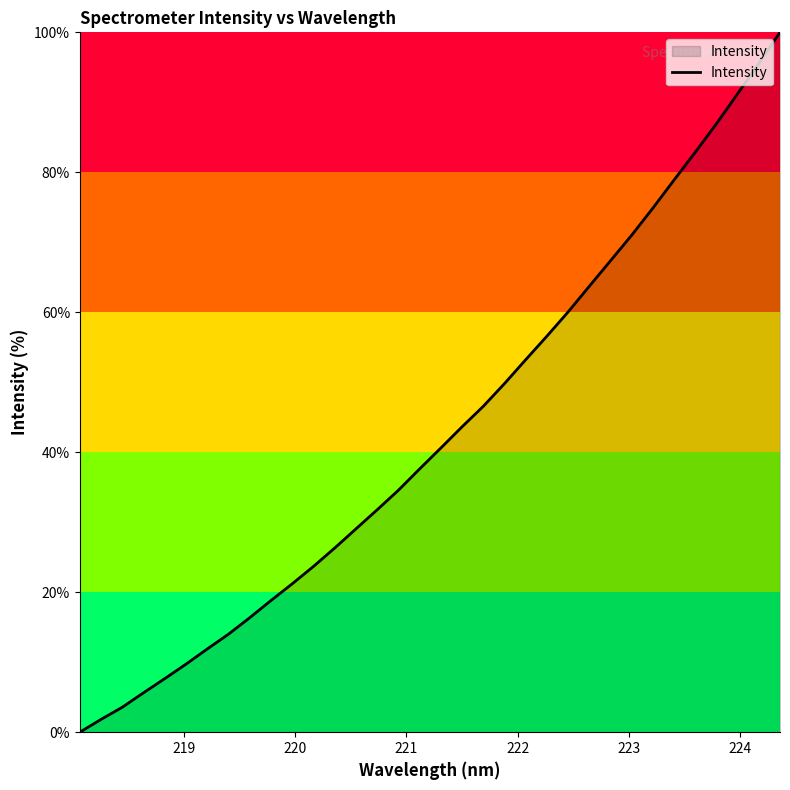

What is the difference between the maximum and minimum values?

100.0